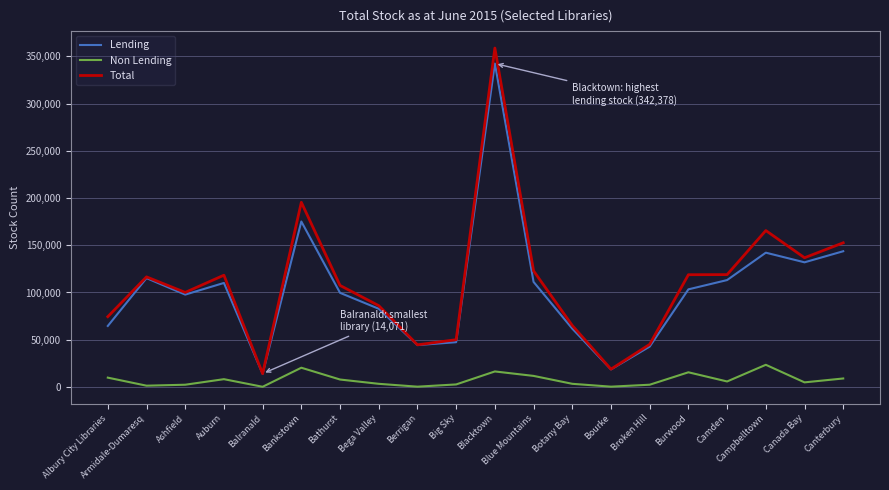

At which category is the sum across all series the highest?

Blacktown